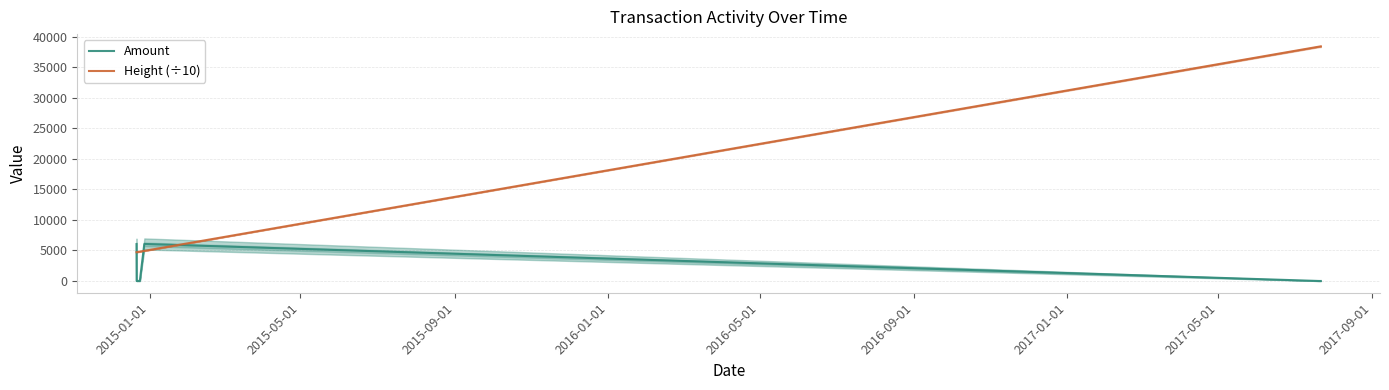

What is the sum of all Height (÷10) values?

143794.1